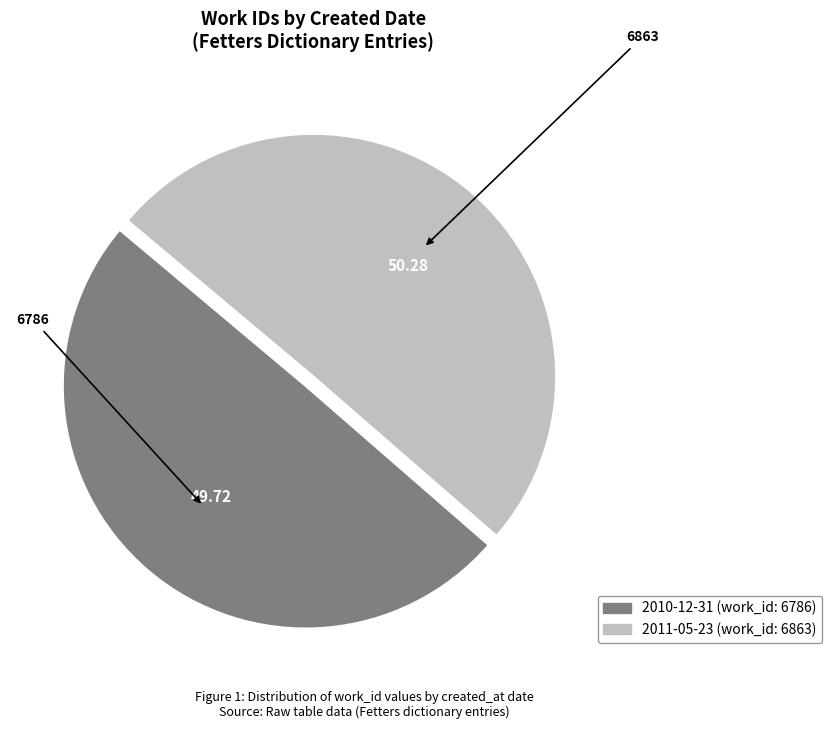

Rank the categories by value from lowest to highest.

2010-12-31, 2011-05-23